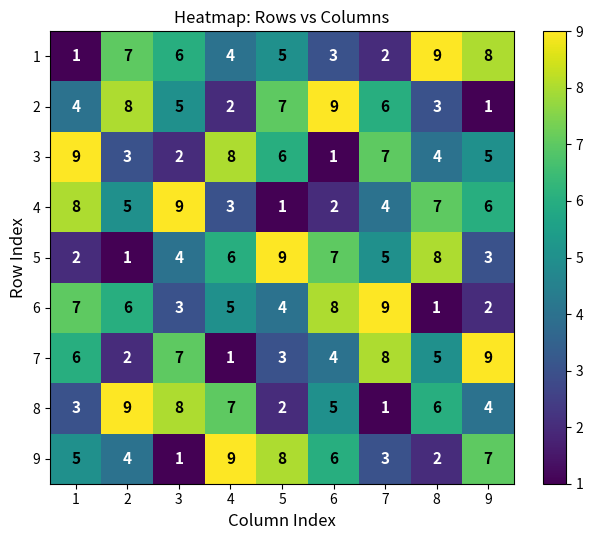

What is the difference between the highest and lowest values at 5?

8